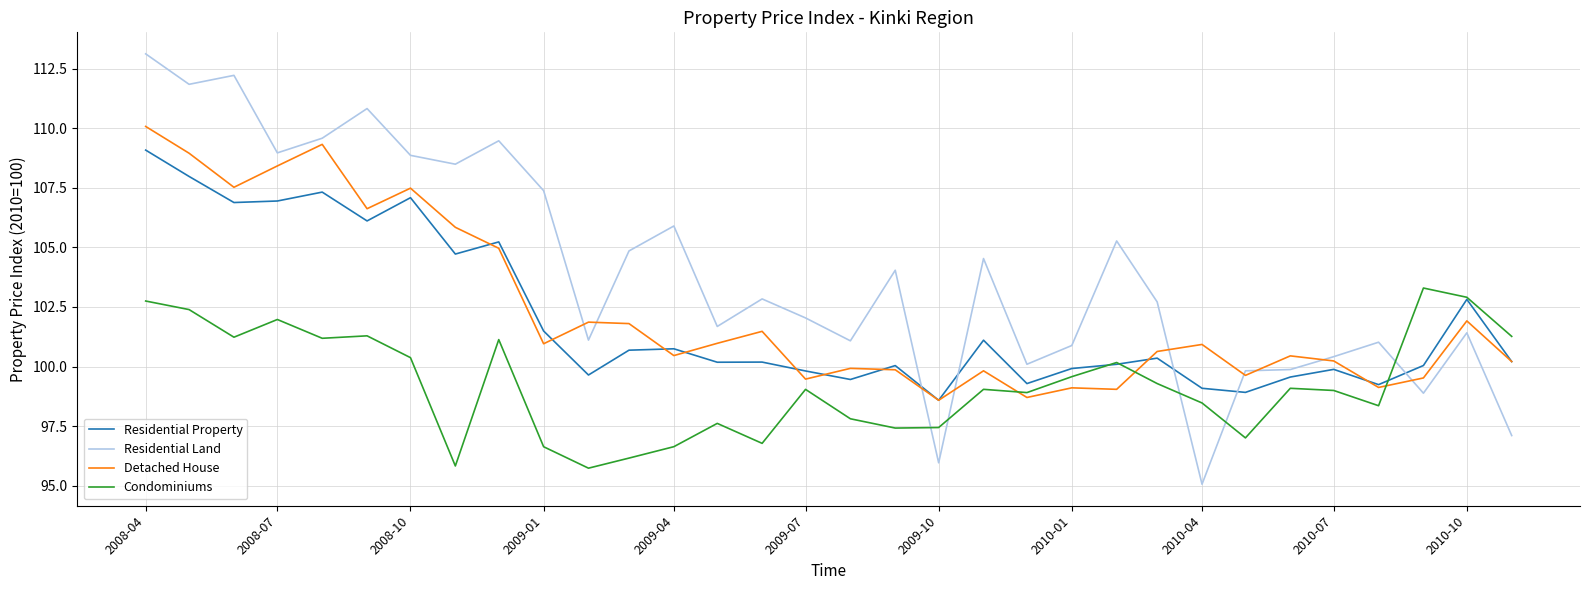

What is the highest value of the Detached House series?

110.1